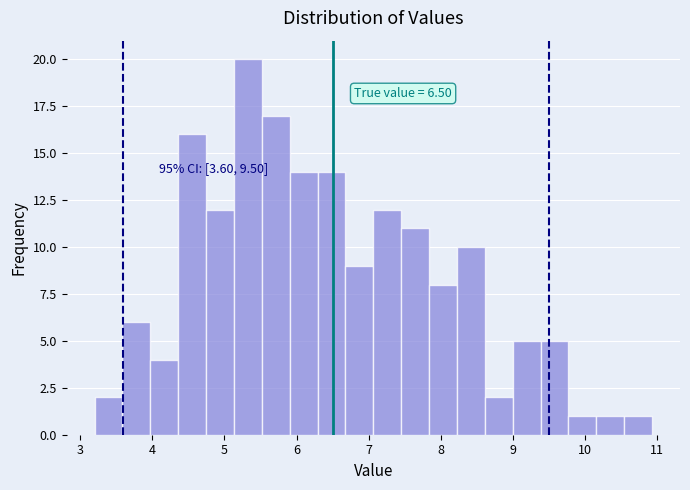

Read against the x-axis, roughly where is the centre of the tallest bar?

5.3